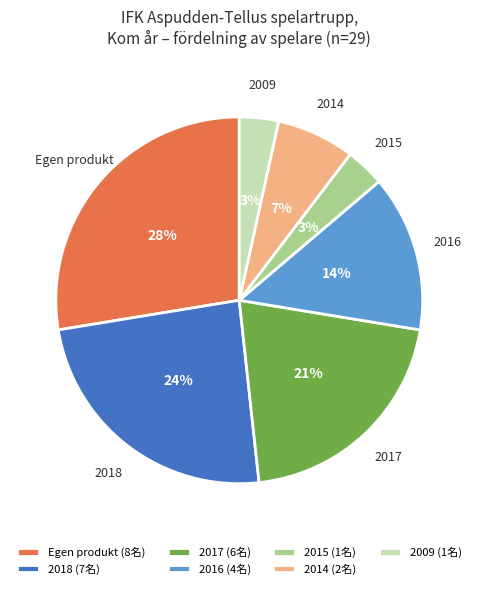

Which has a higher value, 2009 or 2018?

2018